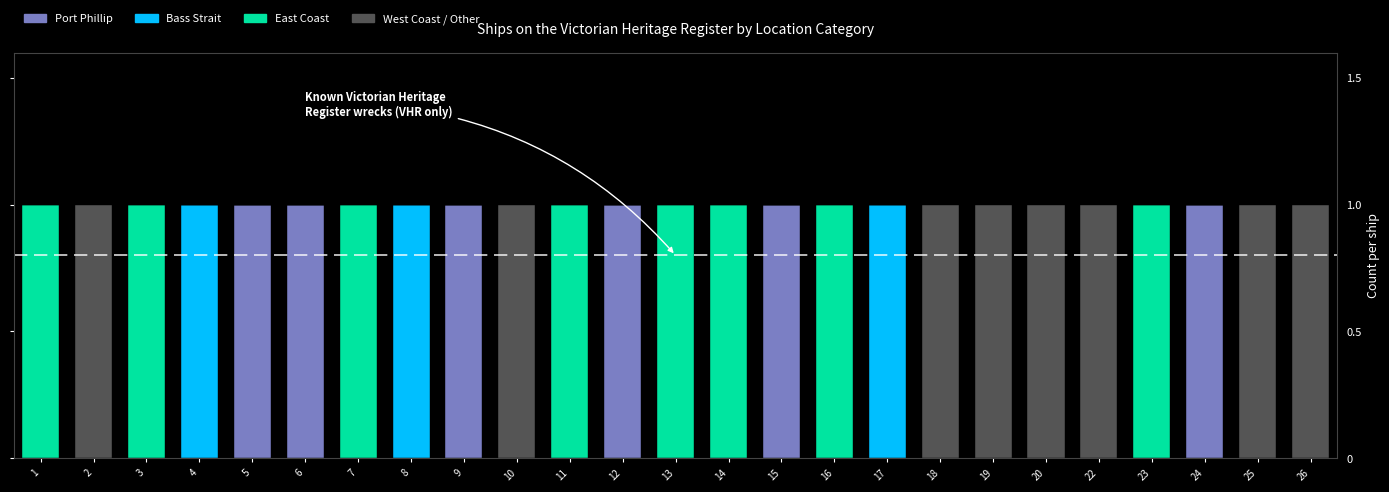

The Port Phillip series shows 1 at 6. True or false?

True